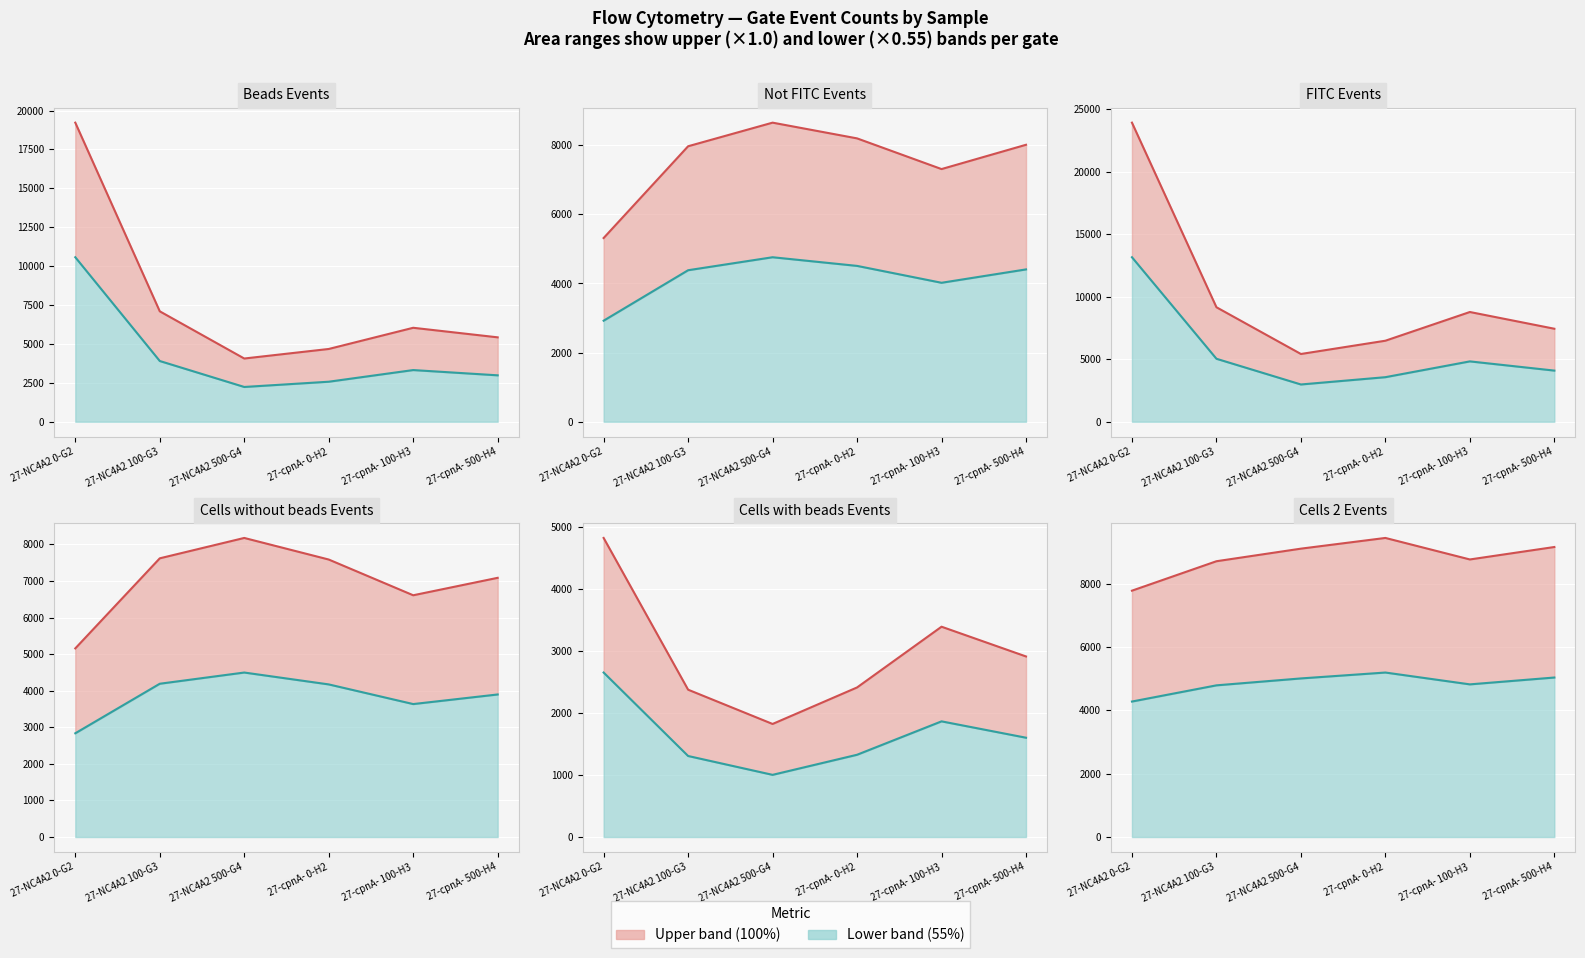

Which category has the highest value in the Cells with beads Events series?

27-NC4A2 0-G2